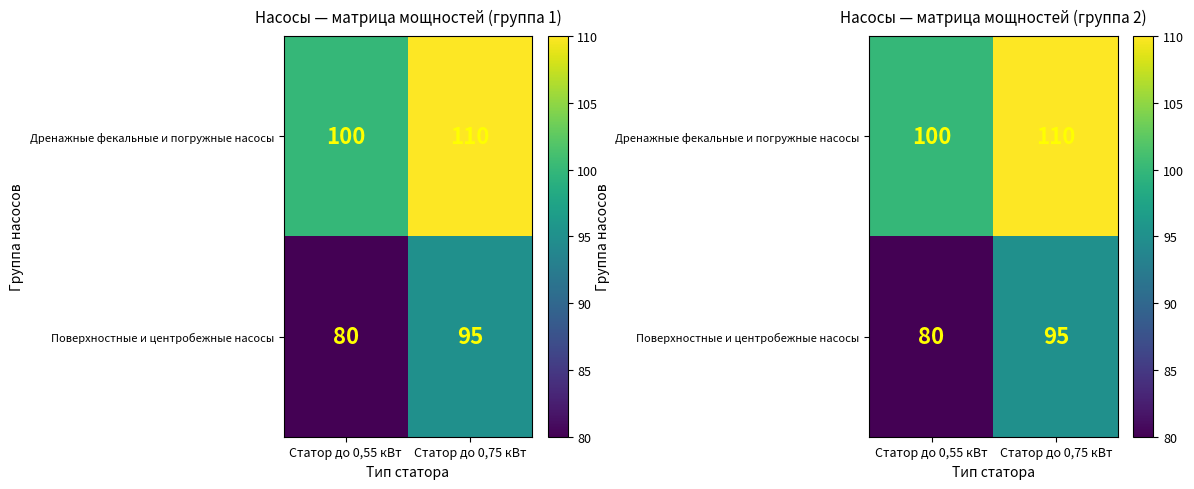

What is the sum of the Поверхностные и центробежные насосы values at Статор до 0,55 кВт and Статор до 0,75 кВт?

175